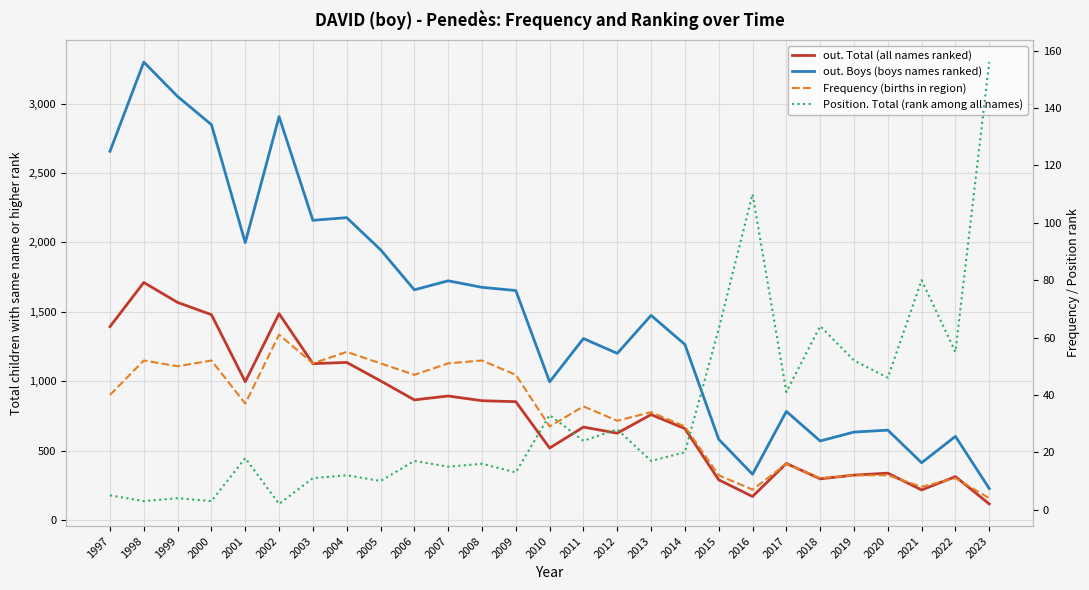

At which category does the chart reach its peak across all series?

1998